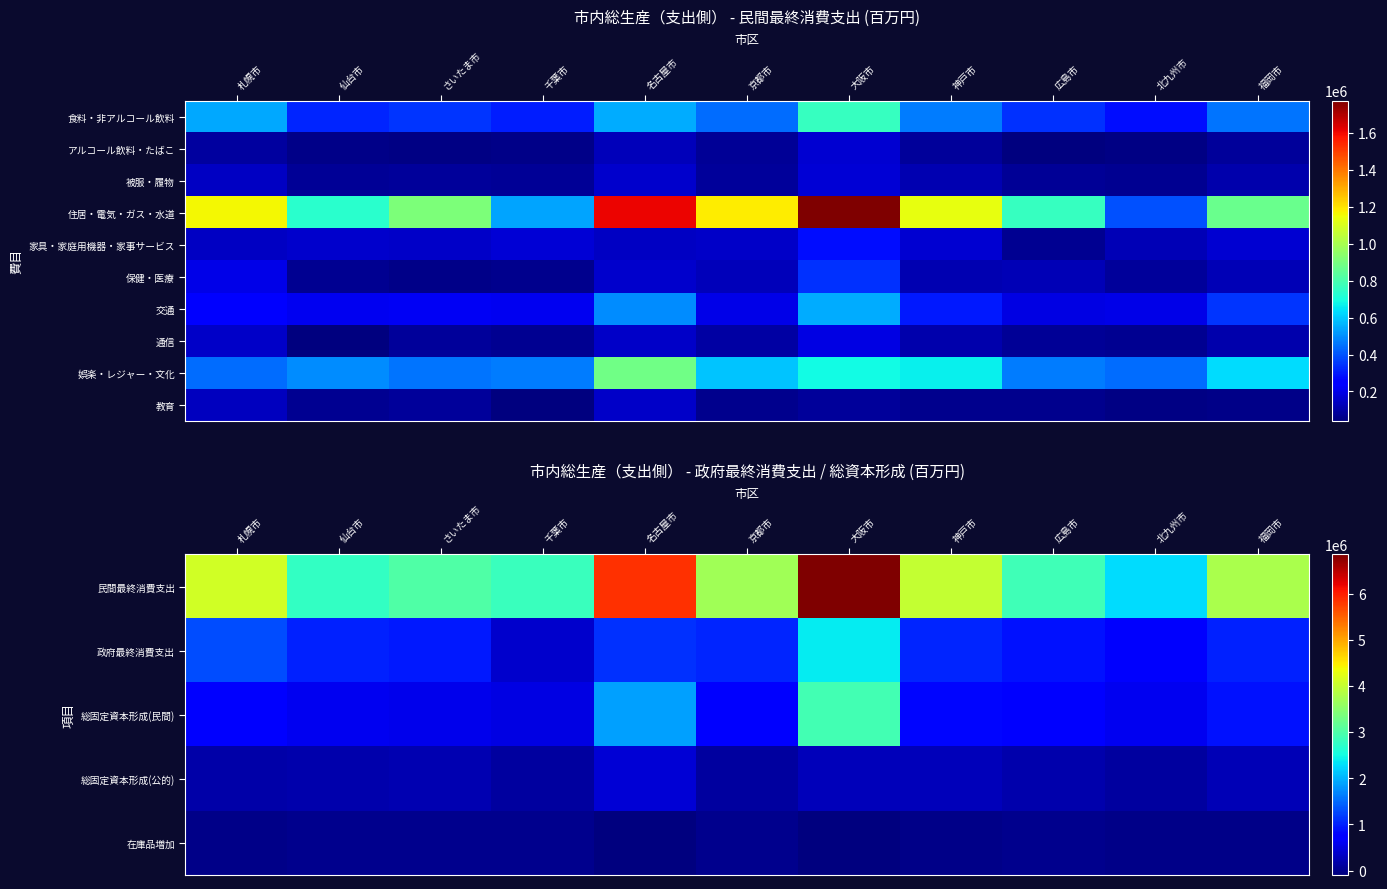

At 名古屋市, list the series in order from smallest to largest.

在庫品増加, 教育, 通信, 保健・医療, 総固定資本形成(公的), 交通, 娯楽・レジャー・文化, 政府最終消費支出, 総固定資本形成(民間), 民間最終消費支出